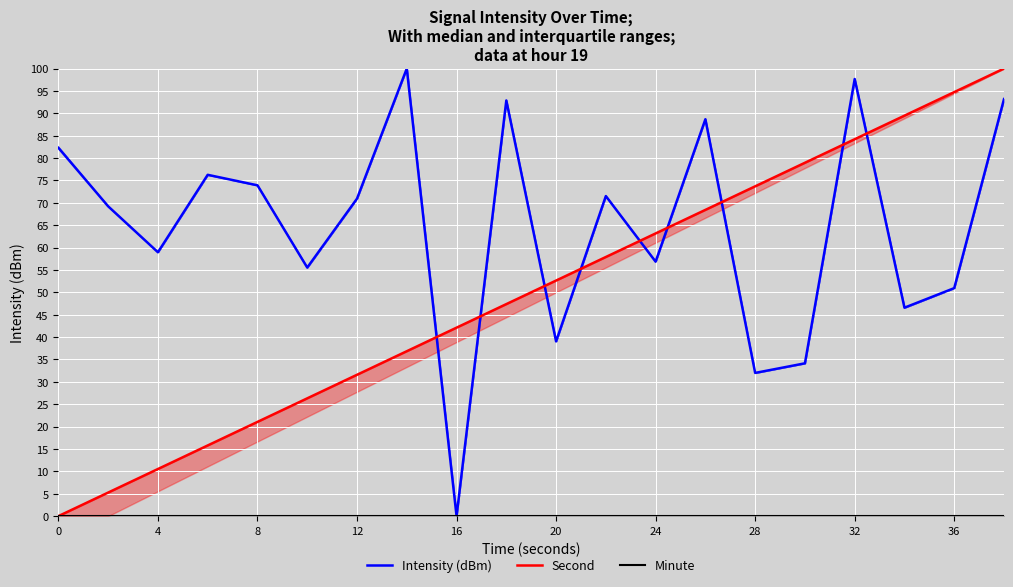

Rank the series by their average value, from lowest to highest.

Minute, Second, Intensity (dBm)